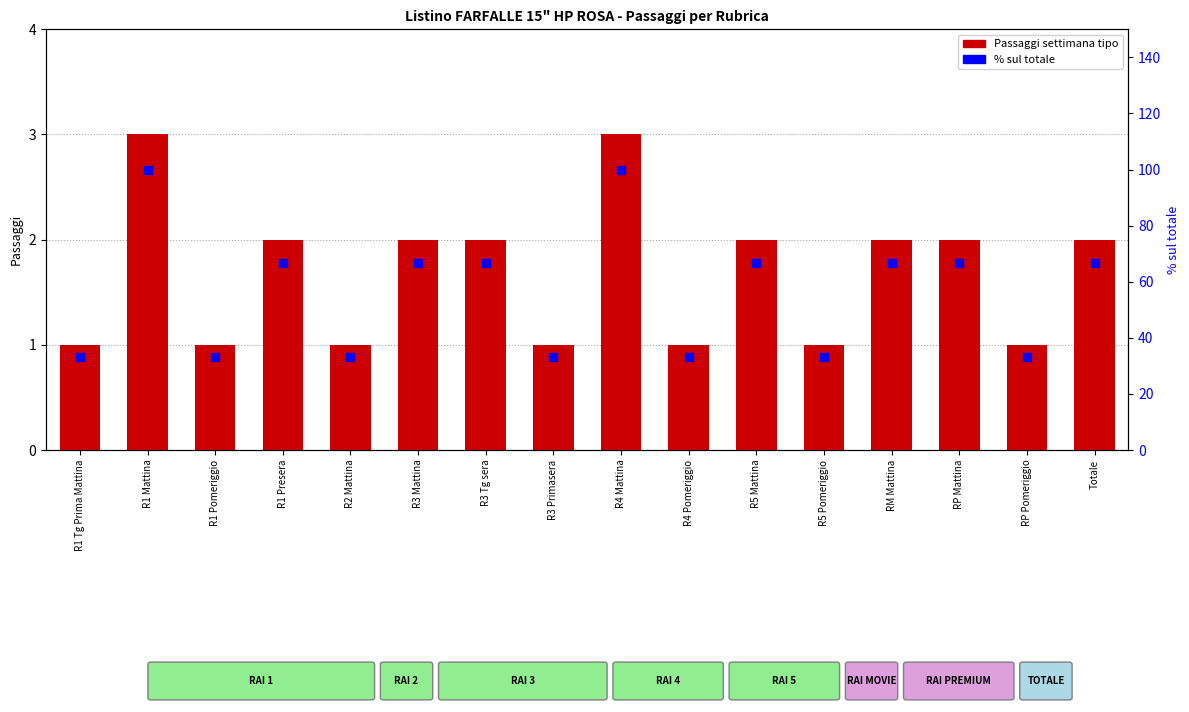

At how many categories does at least one series exceed 26?

16